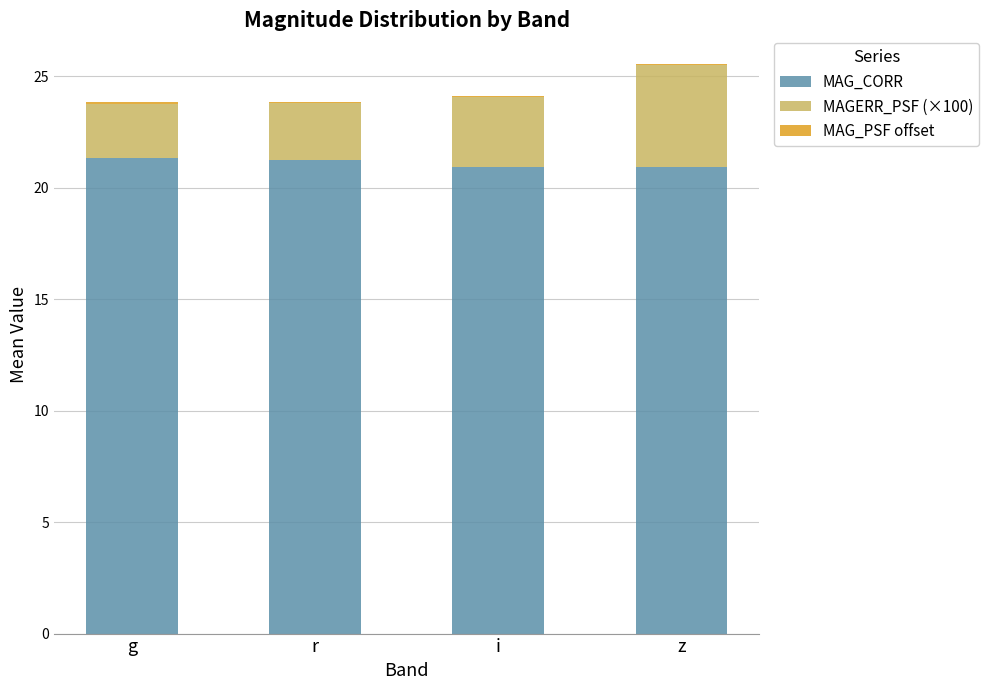

The value of MAG_CORR at i is 20.9. True or false?

True